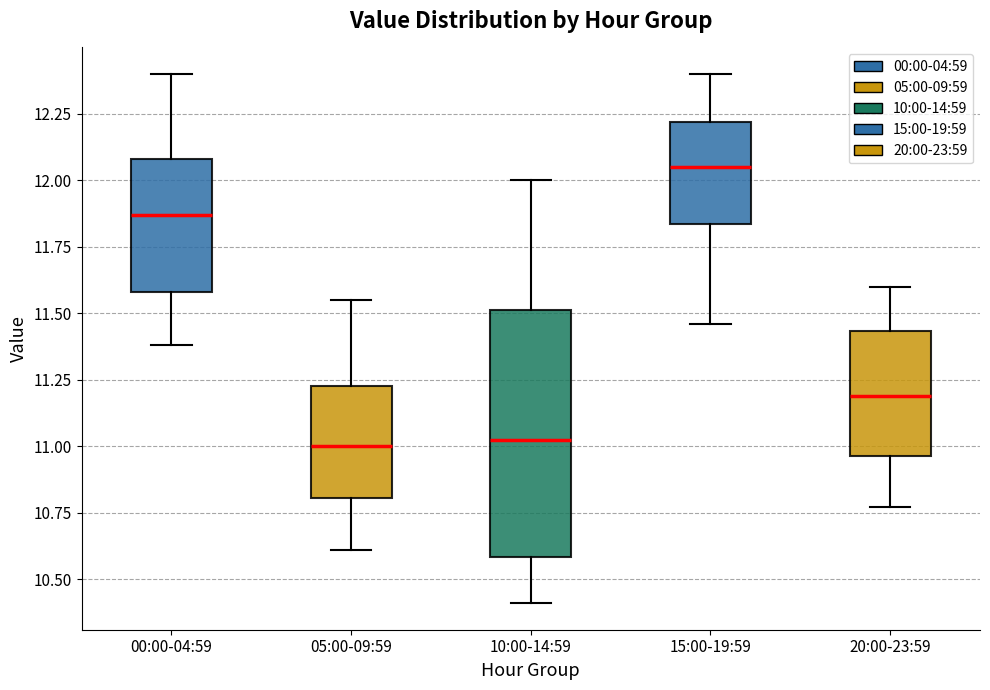

Reading left to right, read every box against the y-axis: the position of its median line, the range the box covers, and the ends of its whiskers. The values are not printed on the chart, so give them approximately, as read against the axis.

00:00-04:59: median 11.85, box 11.60 to 12.10, whiskers 11.40 to 12.40
05:00-09:59: median 11.00, box 10.80 to 11.25, whiskers 10.60 to 11.55
10:00-14:59: median 11.05, box 10.60 to 11.50, whiskers 10.40 to 12.00
15:00-19:59: median 12.05, box 11.85 to 12.20, whiskers 11.45 to 12.40
20:00-23:59: median 11.20, box 10.95 to 11.45, whiskers 10.75 to 11.60